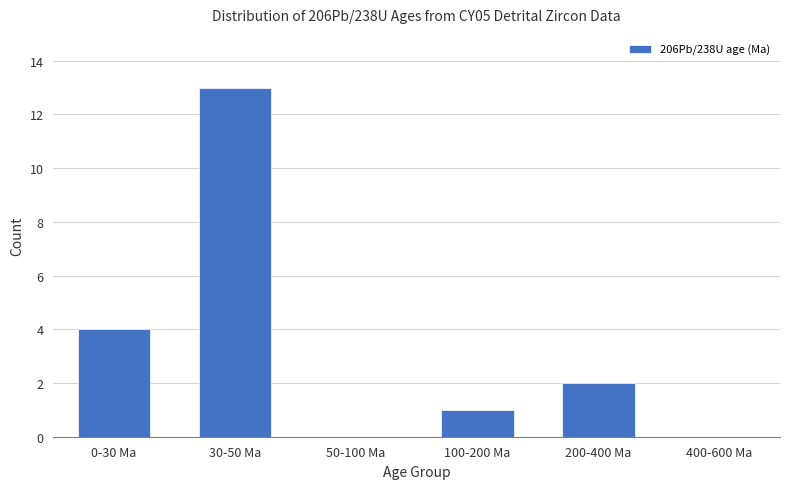

Which category has the highest value across all series?

30-50 Ma